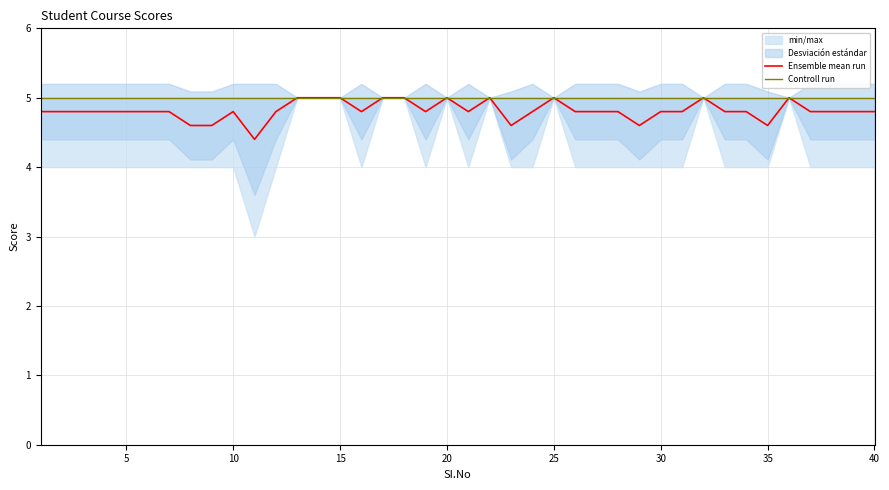

Which series has the largest range (max minus min)?

Ensemble mean run